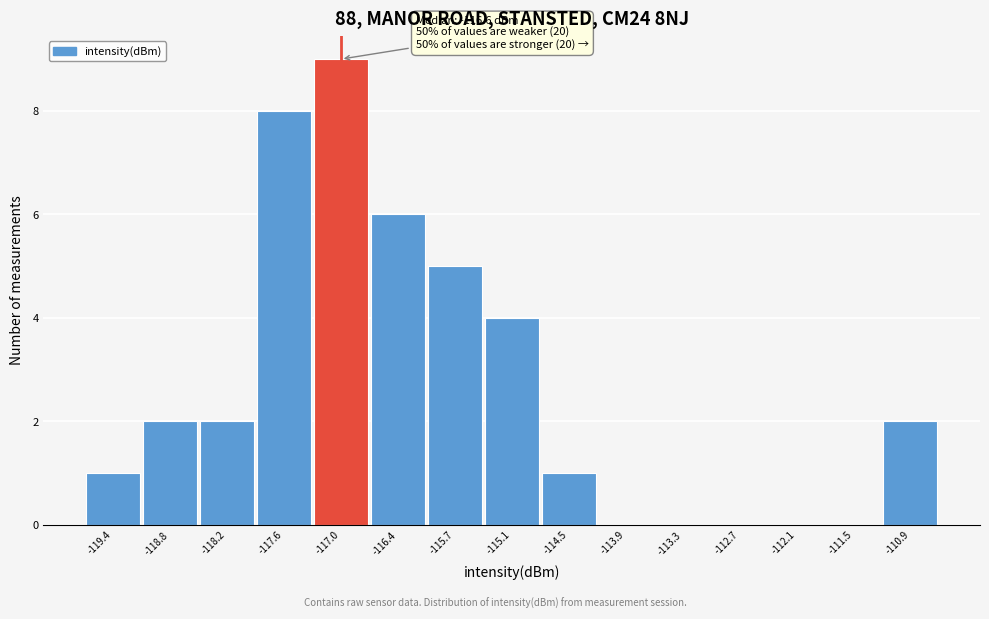

Reading left to right, extract all data points from this chart.

-119.4=1	-118.8=2	-118.2=2	-117.6=8	-117.0=9	-116.4=6	-115.7=5	-115.1=4	-114.5=1	-113.9=0	-113.3=0	-112.7=0	-112.1=0	-111.5=0	-110.9=2